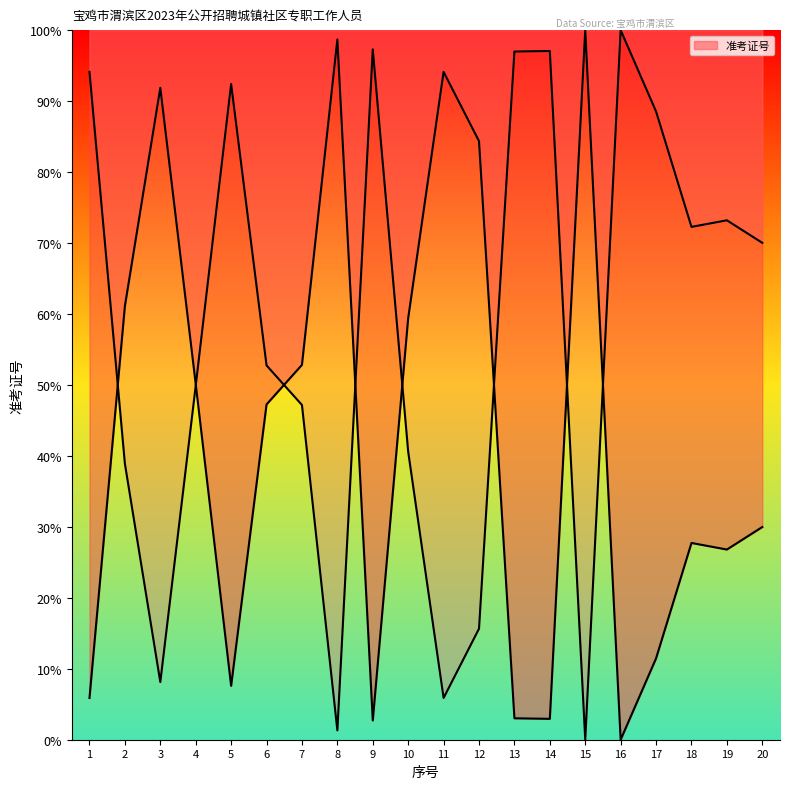

The value at 16 is -49.2. True or false?

False